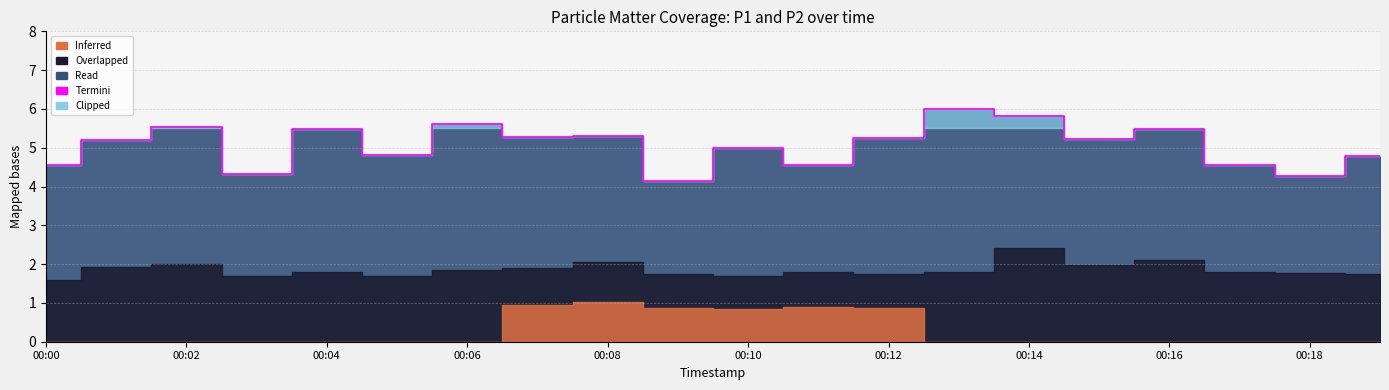

The chart shows a value of 8.1 at 15. True or false?

False